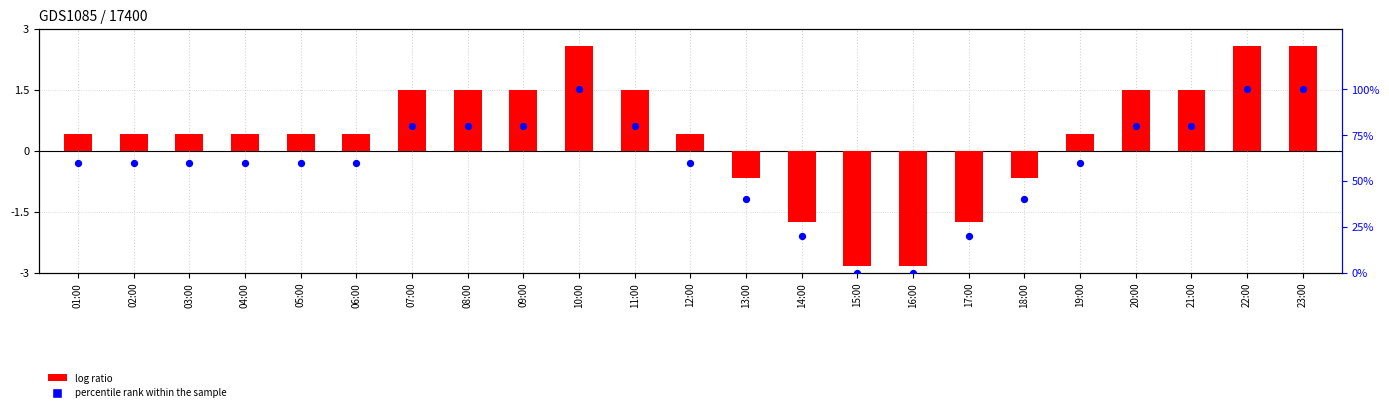

At which category is the sum across all series the highest?

10:00